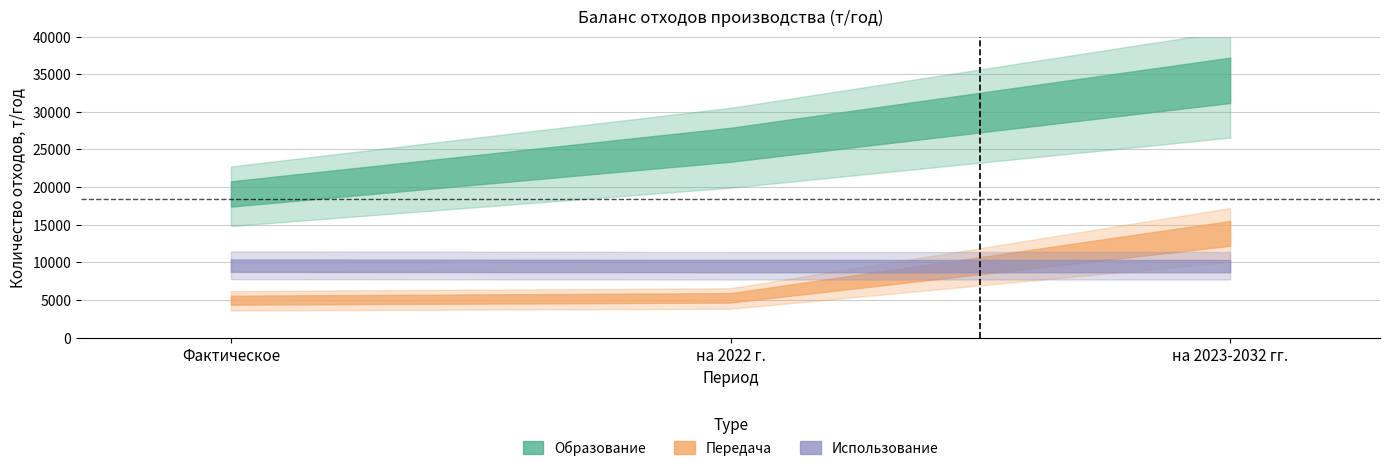

What is the difference between the highest and lowest values at на 2022 г.?

21081.0